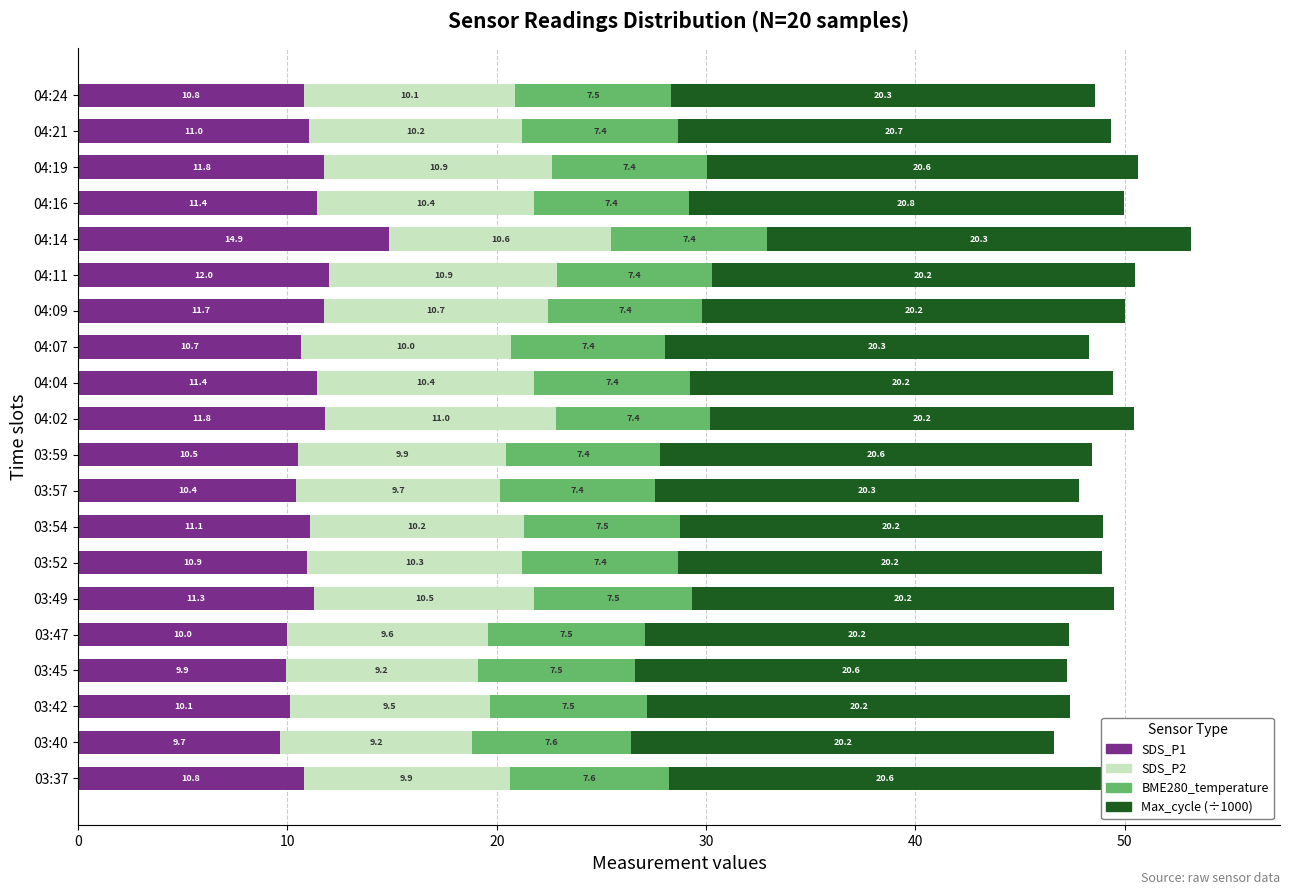

What is the sum of all SDS_P1 values?

222.2